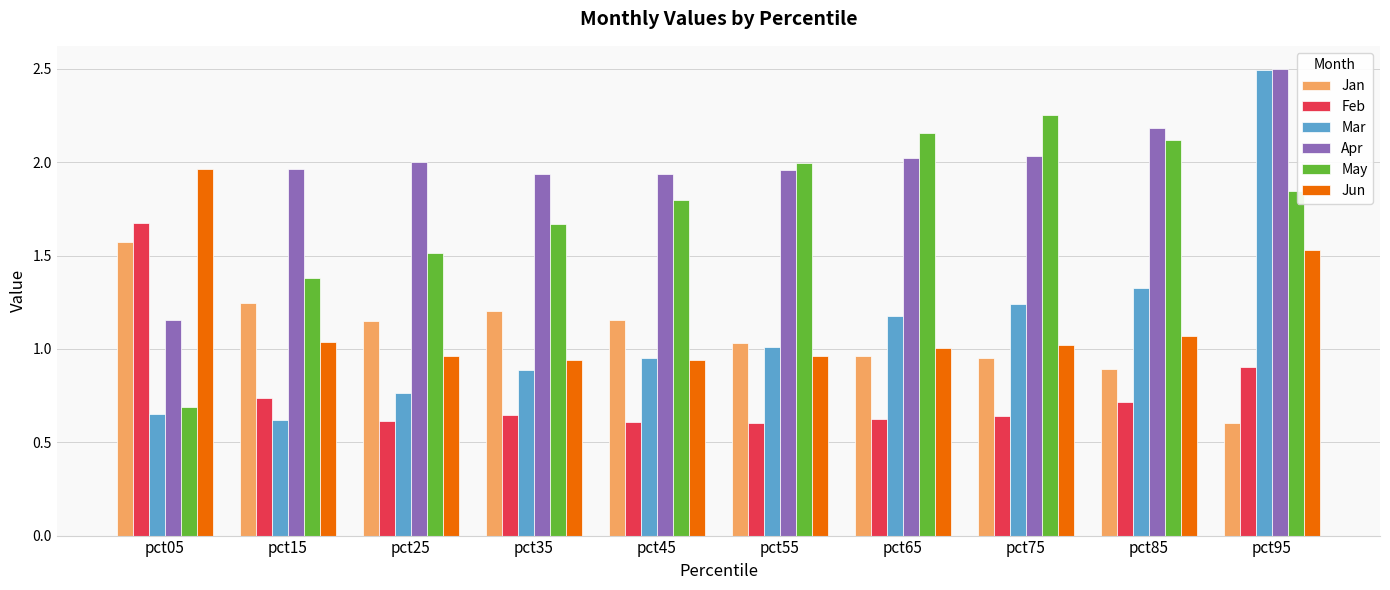

Count the number of categories in the chart.

10